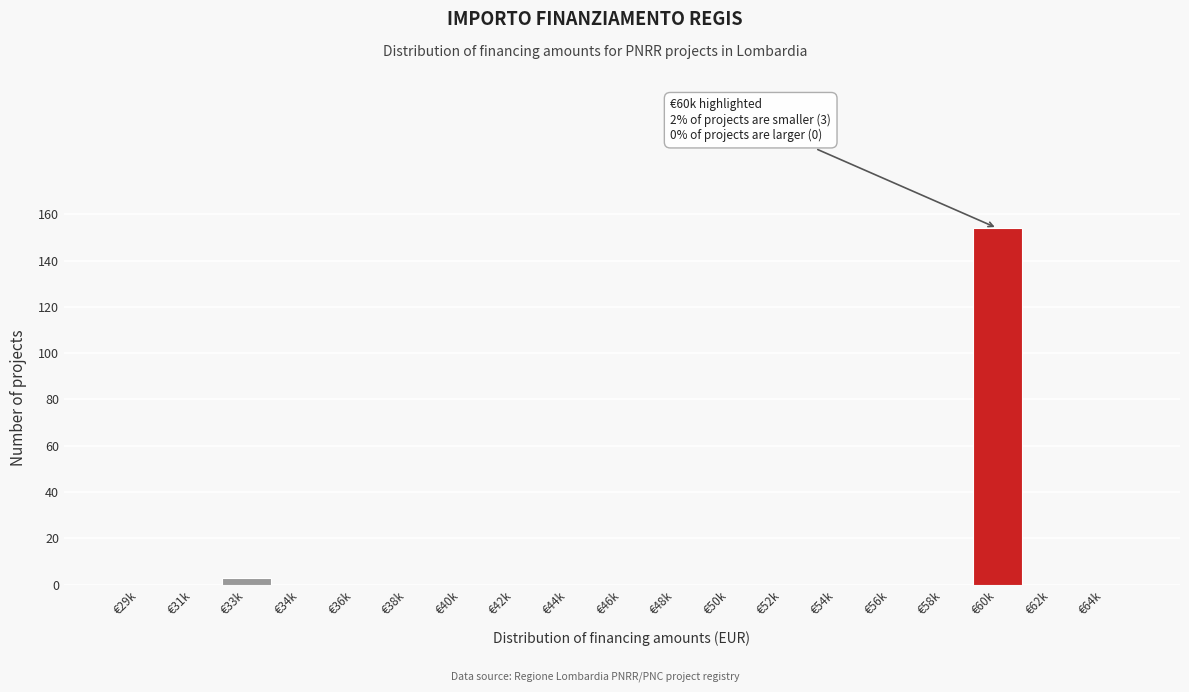

Reading left to right, what are all the values shown in this chart?

€29k=0	€31k=0	€33k=3	€34k=0	€36k=0	€38k=0	€40k=0	€42k=0	€44k=0	€46k=0	€48k=0	€50k=0	€52k=0	€54k=0	€56k=0	€58k=0	€60k=154	€62k=0	€64k=0